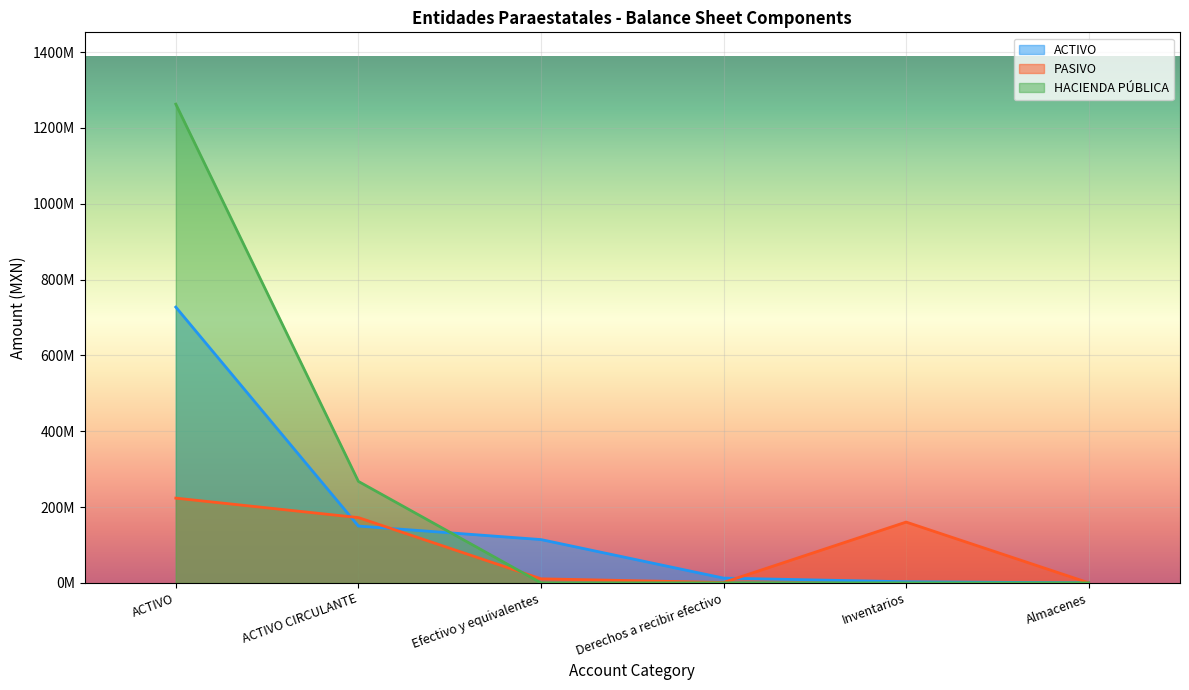

After their last crossing, which series has the higher values: HACIENDA PÚBLICA or ACTIVO?

ACTIVO